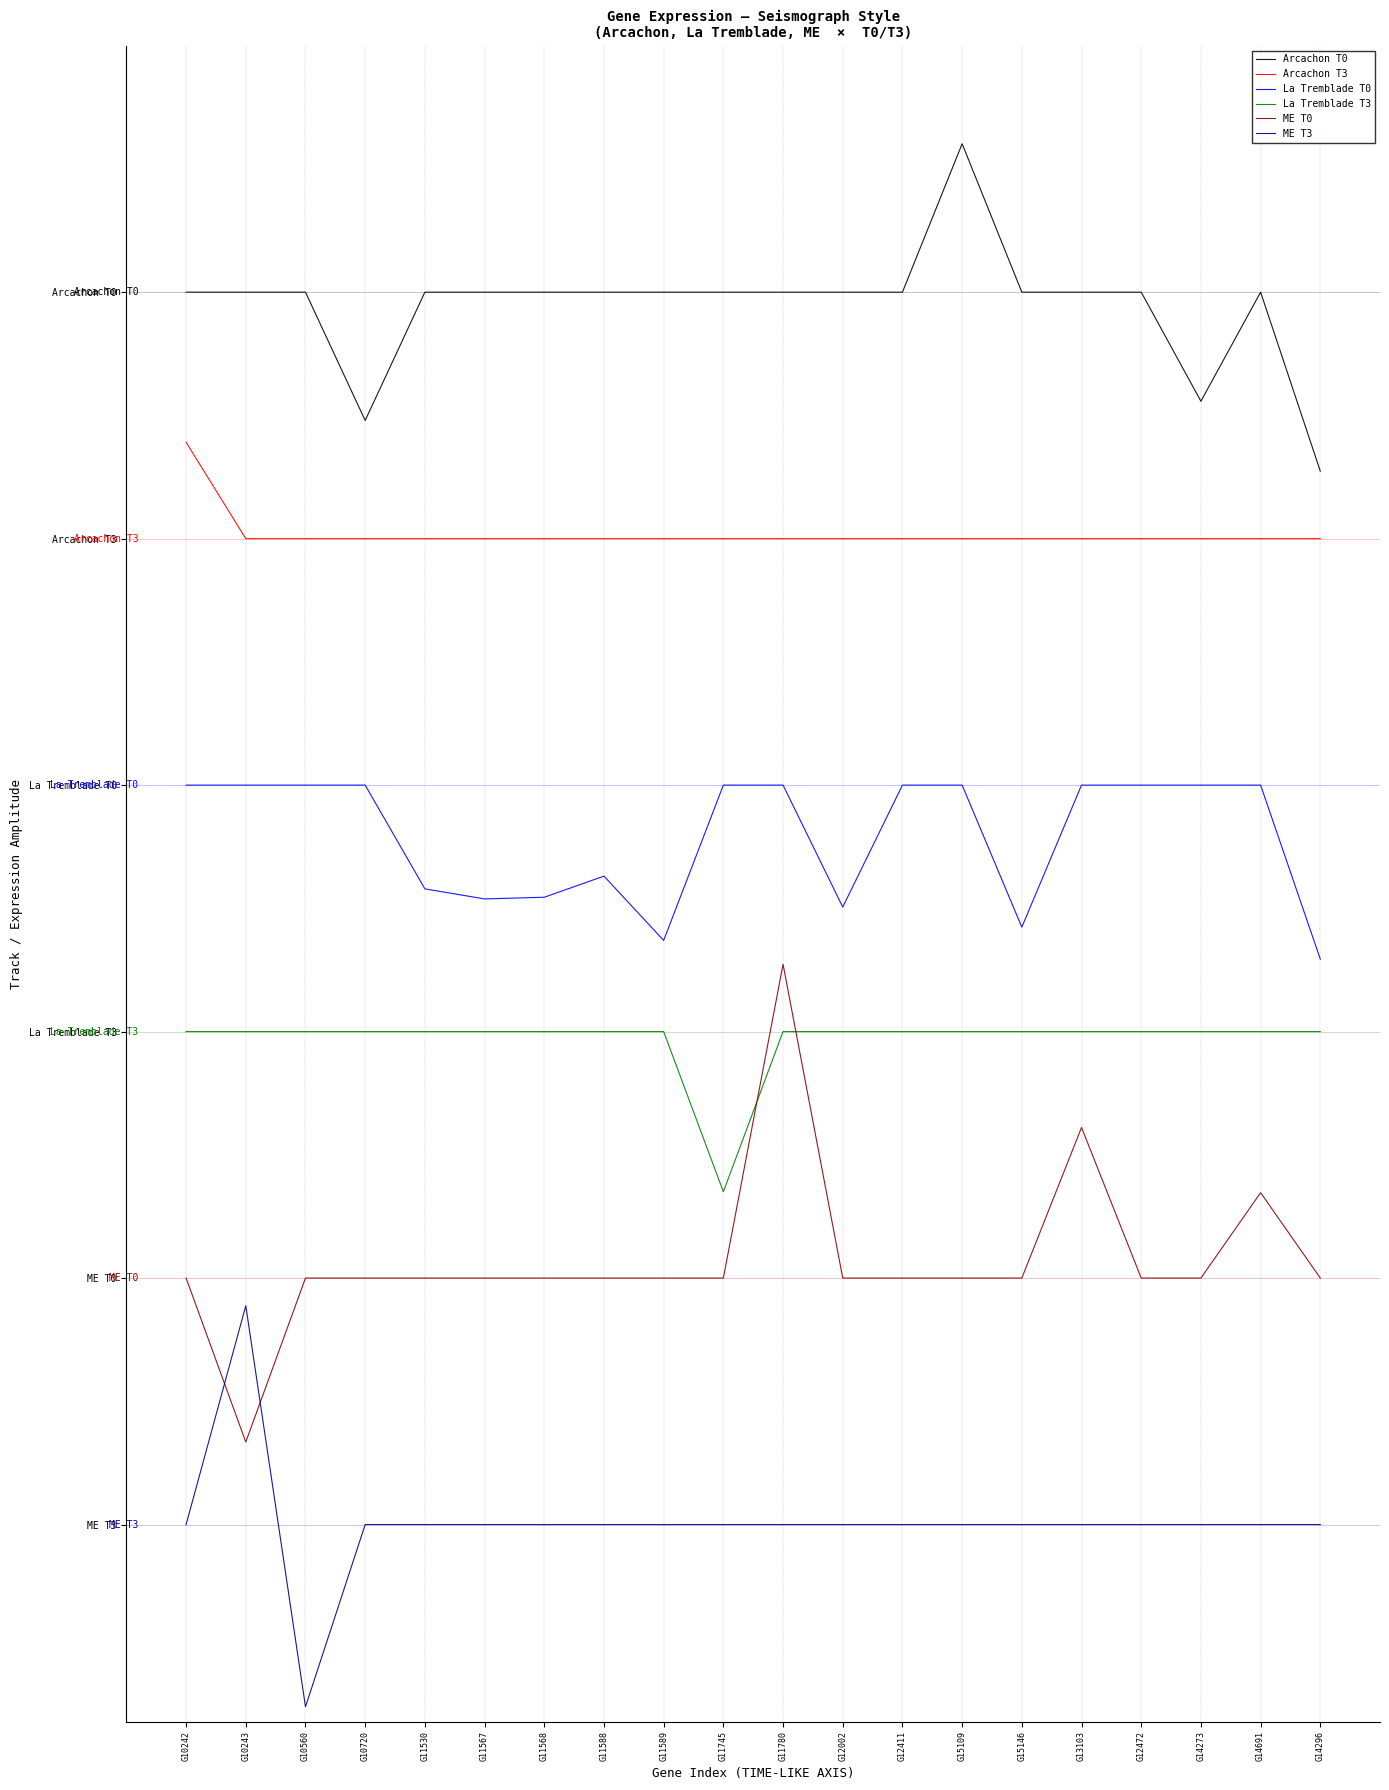

Between which two adjacent categories do ME T0 and ME T3 first intersect?

G10242 and G10243